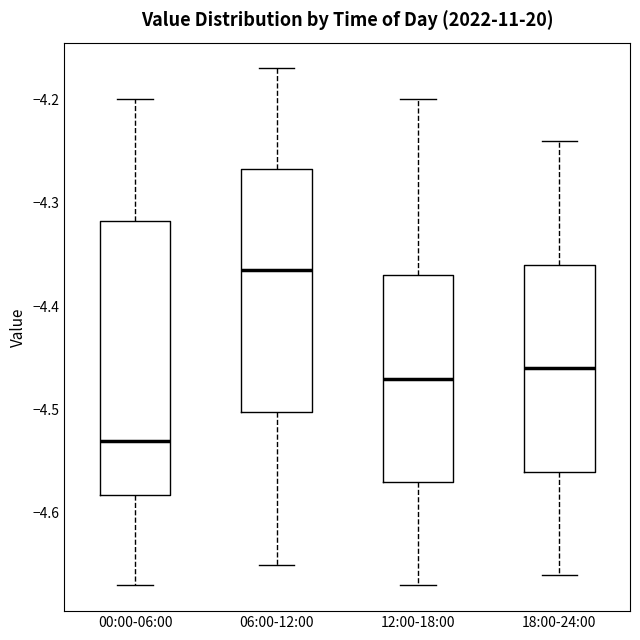

Where does the upper whisker of the box for 06:00-12:00 end on the y-axis? The values are not printed on the chart, so give them approximately, as read against the axis.

-4.17